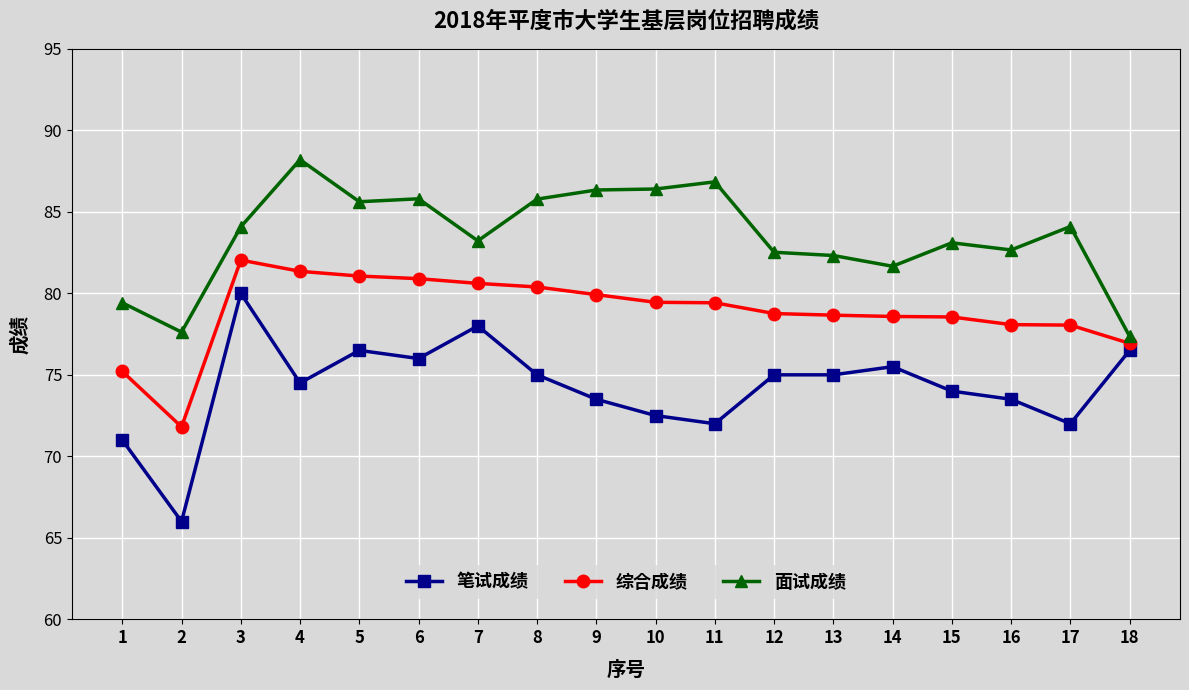

True or false: 面试成绩 has a value of 46.5 at 3.

False